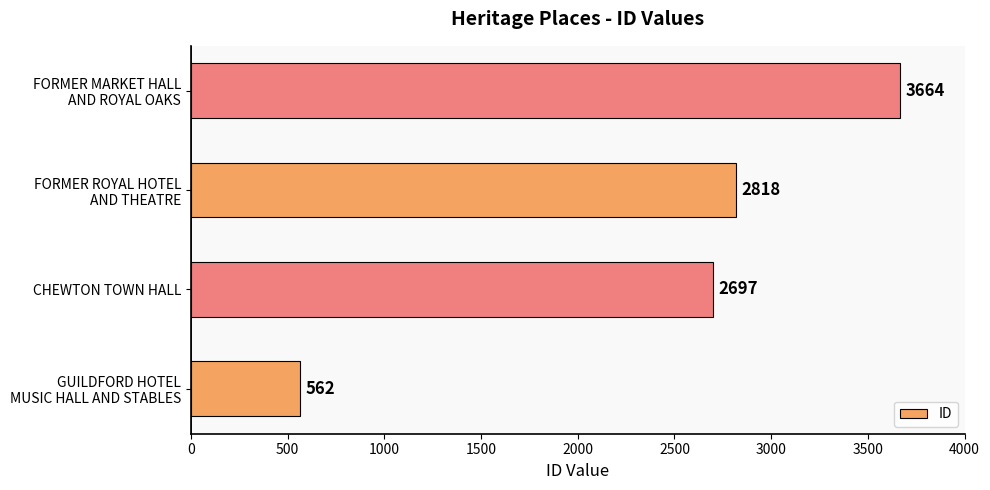

Read the value at CHEWTON TOWN HALL.

2697